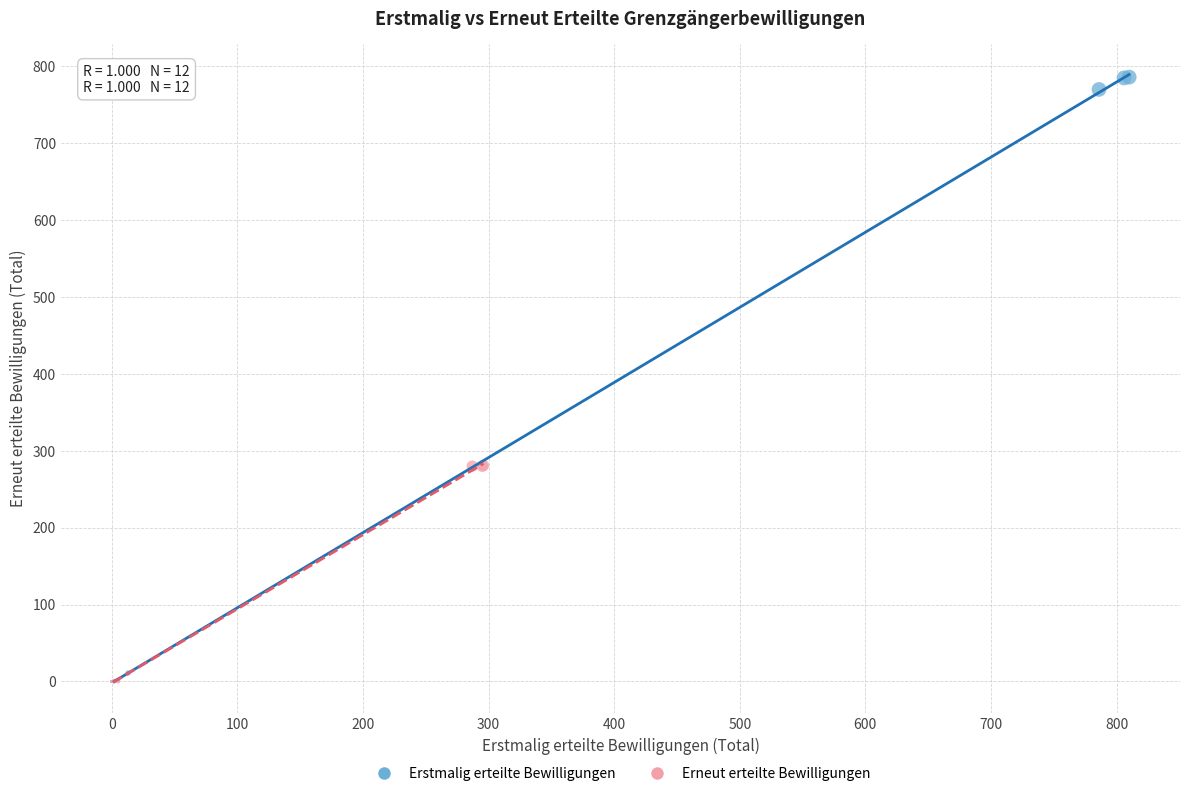

Which series has the largest Y range (max minus min)?

Erstmalig erteilte Bewilligungen